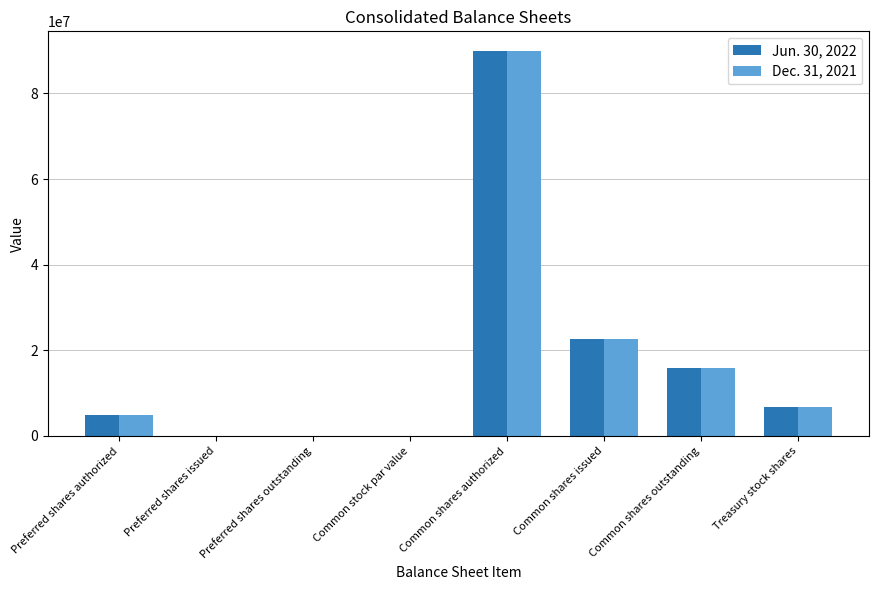

The Jun. 30, 2022 series shows 2871604.0 at Treasury stock shares. True or false?

False